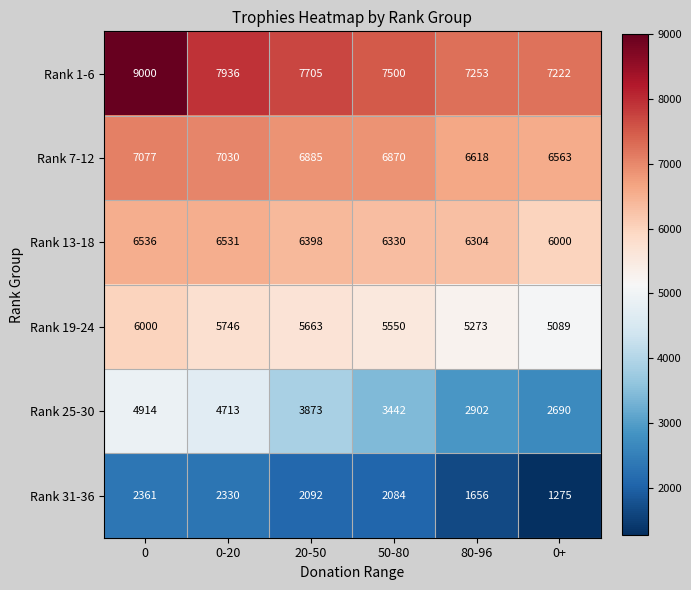

How many series are shown in this chart?

6